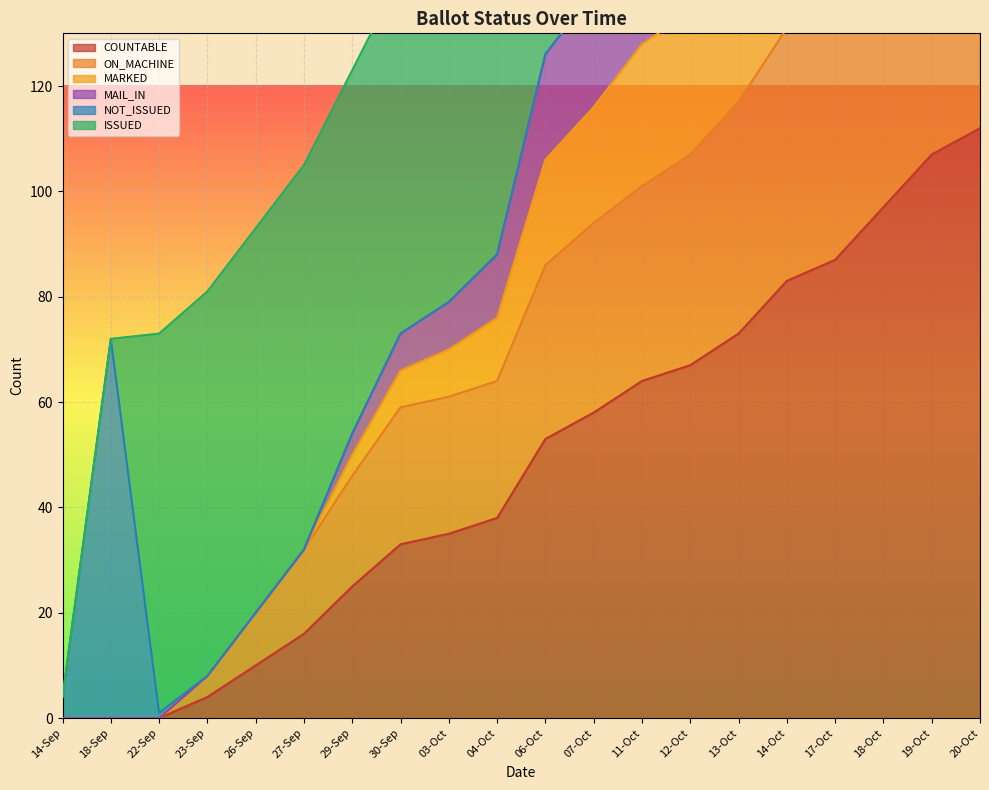

How many positive values does the ON_MACHINE series have?

17